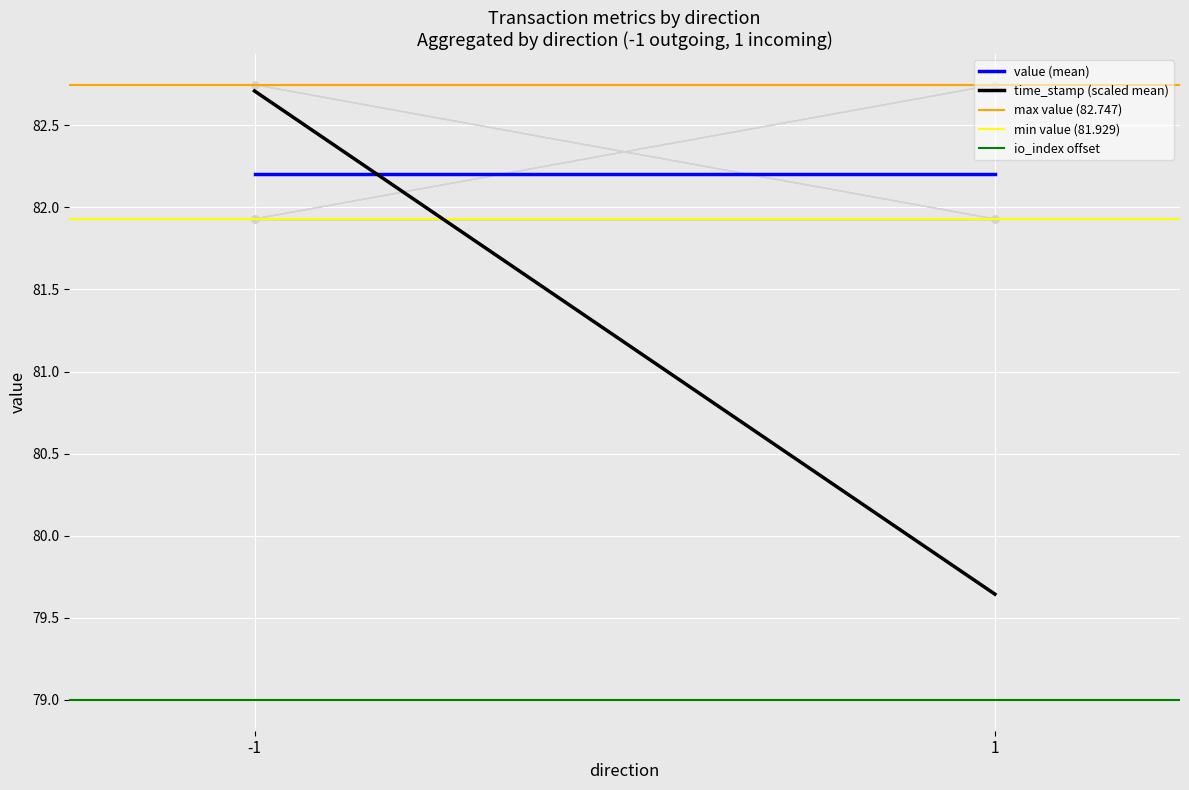

Which has a higher value, 1 or -1?

-1